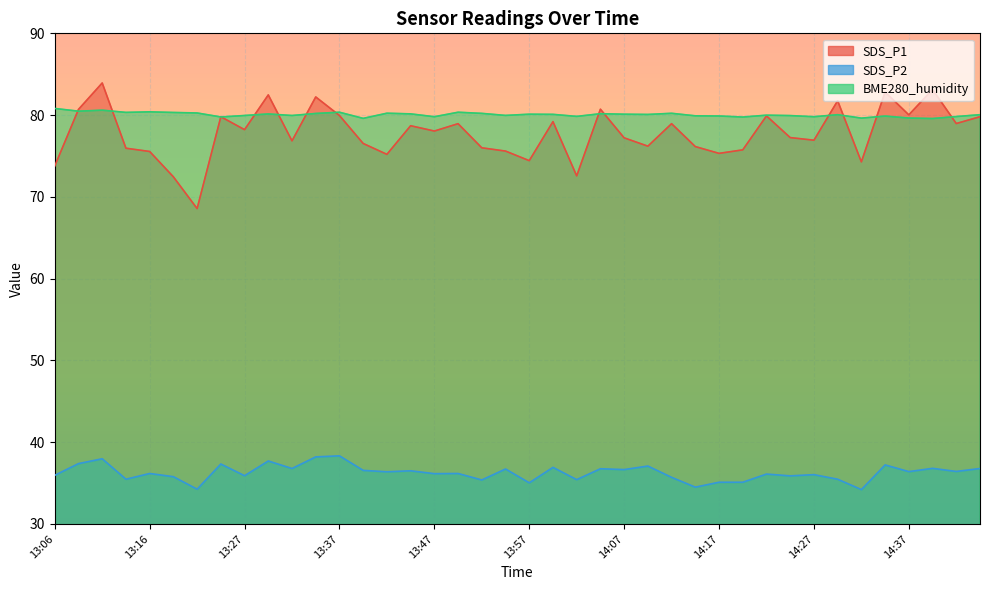

Where do SDS_P1 and BME280_humidity first cross each other?

13:06 and 13:08